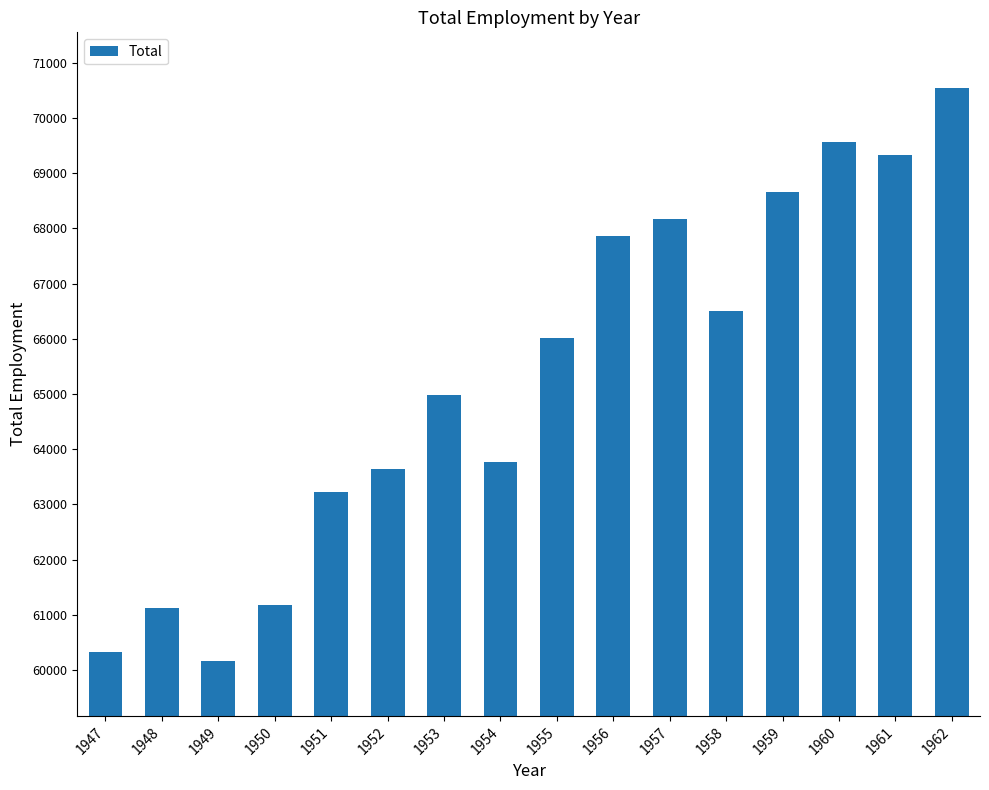

The value at 1953 is 93860. True or false?

False